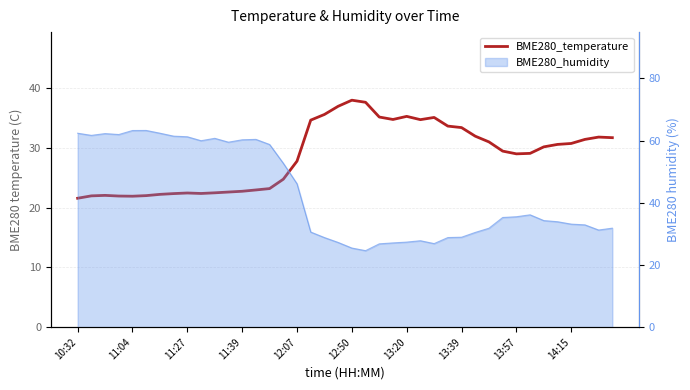

What is the sum of all values?

1150.7